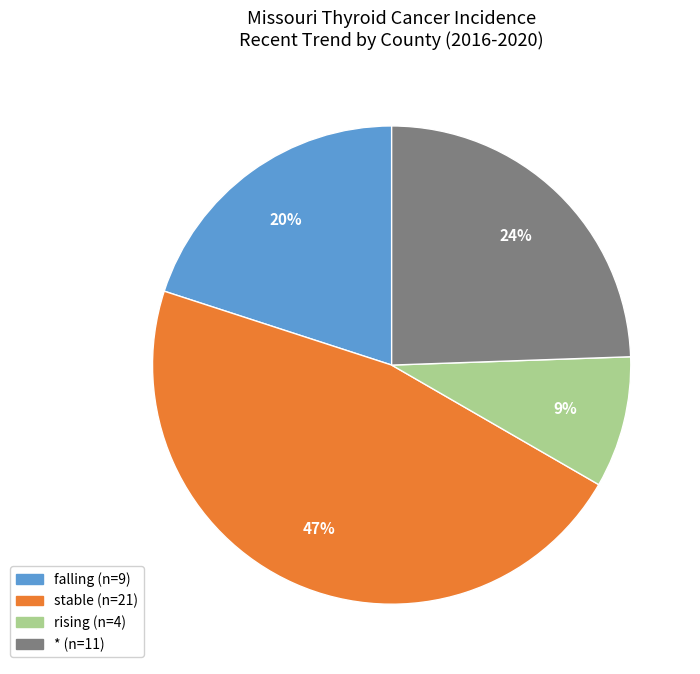

What percentage is the stable slice, to the nearest percent?

47%